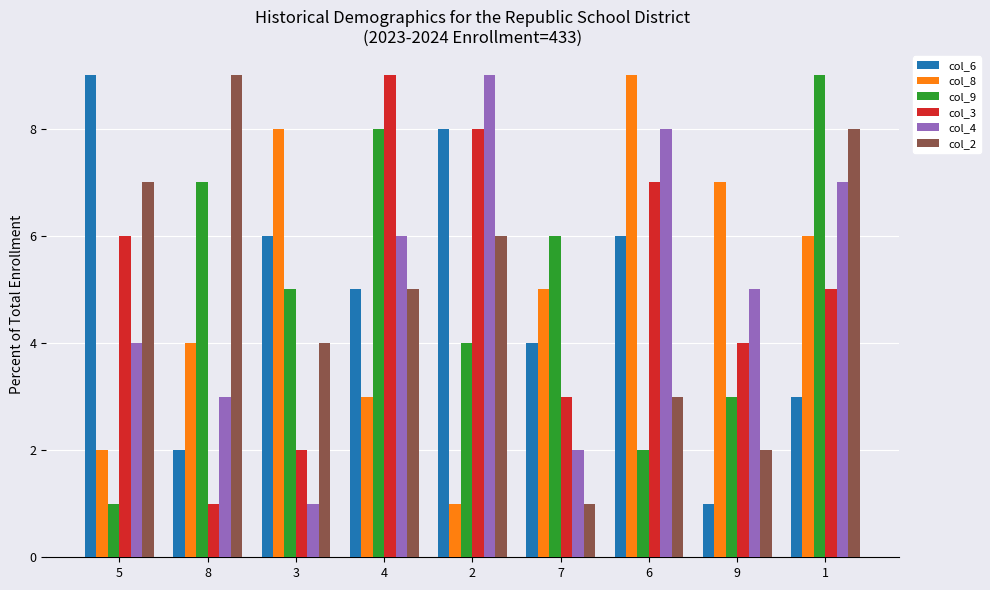

How many groups of bars are there?

9